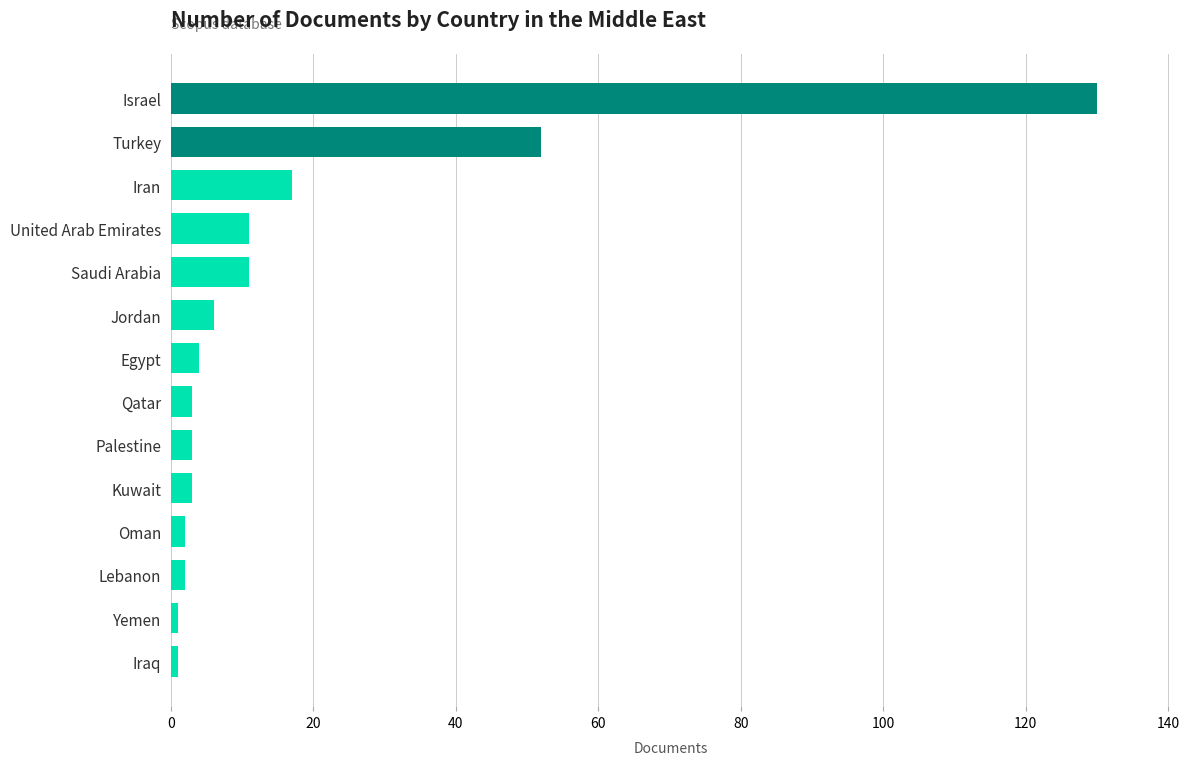

Reading top to bottom, transcribe all the data shown in this chart.

130	52	17	11	11	6	4	3	3	3	2	2	1	1